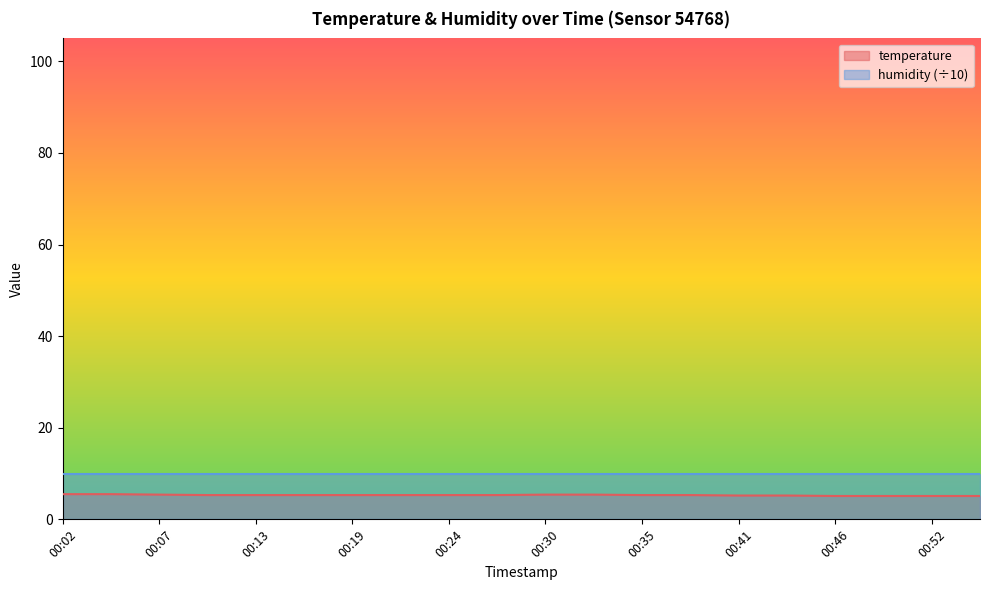

What is the value of the 8th point from the left?

5.3